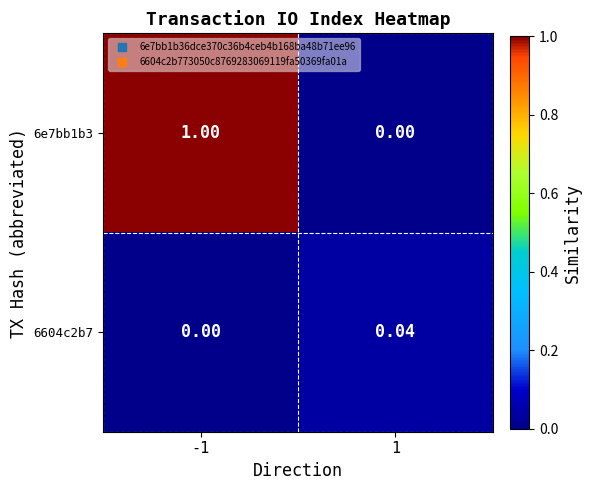

At 1, list the series in order from smallest to largest.

6e7bb1b3, 6604c2b7